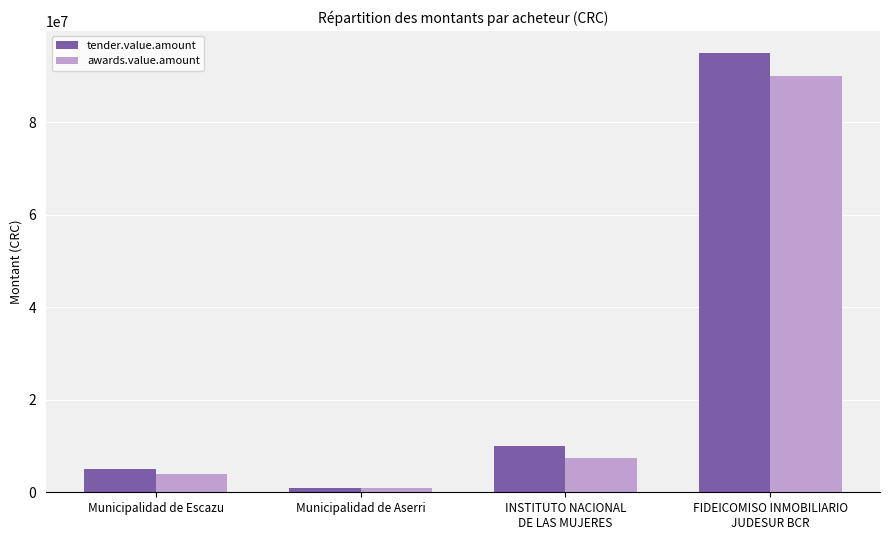

Which series changed the most between Municipalidad de Escazu and Municipalidad de Aserri?

tender.value.amount